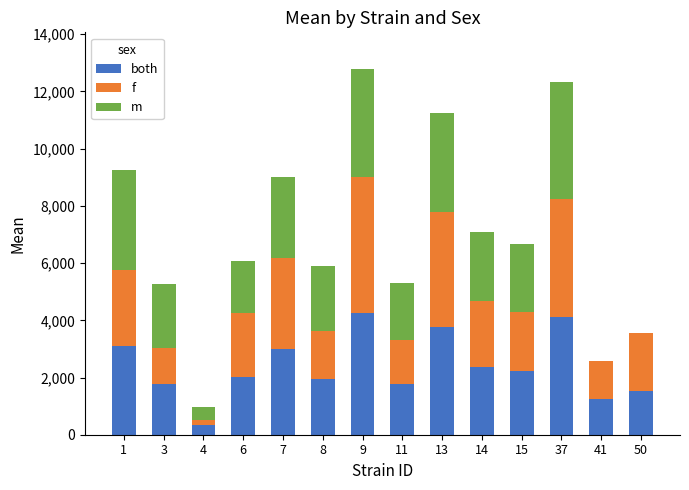

Are the bars horizontal?

No